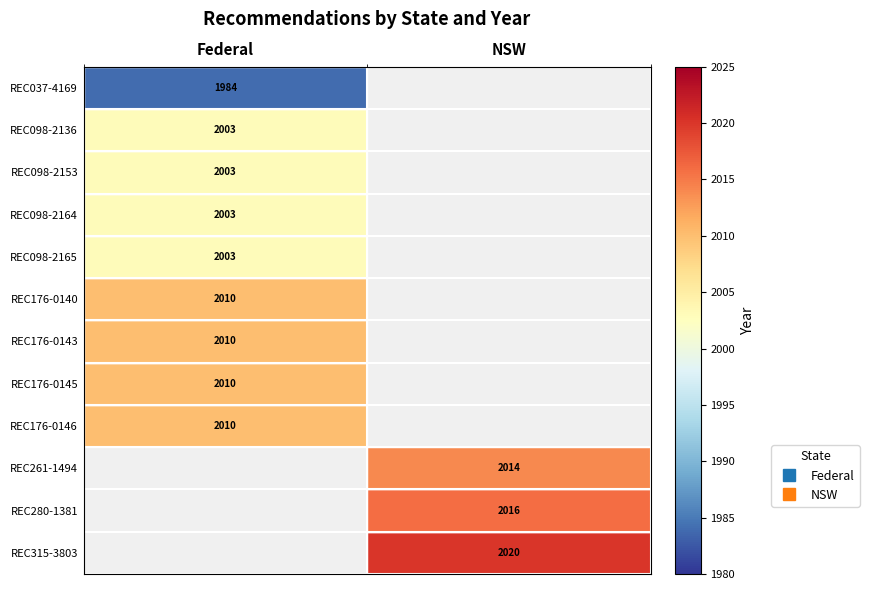

Rank the categories by REC098-2165 value from lowest to highest.

NSW, Federal